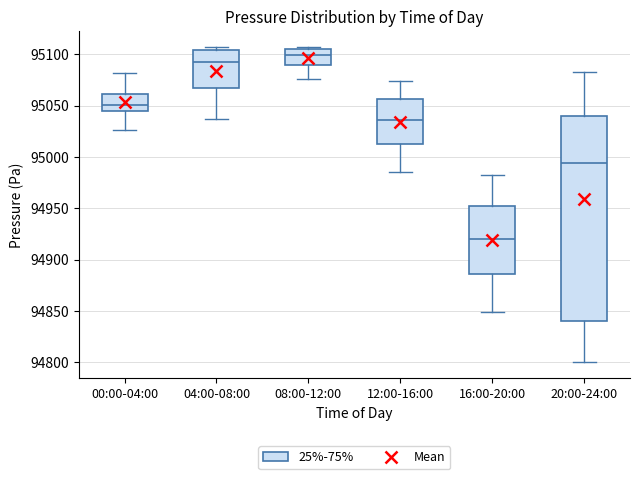

Reading left to right, read every box against the y-axis: the position of its median line, the range the box covers, and the ends of its whiskers. The values are not printed on the chart, so give them approximately, as read against the axis.

00:00-04:00: median 95050, box 95045 to 95060, whiskers 95025 to 95080
04:00-08:00: median 95095, box 95065 to 95105, whiskers 95035 to 95105 (just above the box's upper edge)
08:00-12:00: median 95100, box 95090 to 95105, whiskers 95075 to 95105 (just above the box's upper edge)
12:00-16:00: median 95035, box 95010 to 95055, whiskers 94985 to 95075
16:00-20:00: median 94920, box 94885 to 94955, whiskers 94850 to 94985
20:00-24:00: median 94995, box 94840 to 95040, whiskers 94800 to 95085